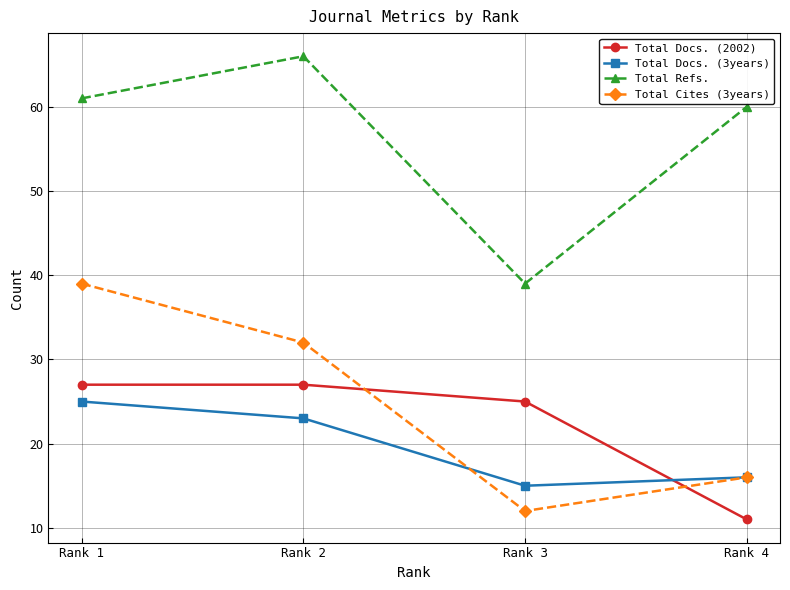

What is the difference between the highest and lowest values at Rank 3?

27